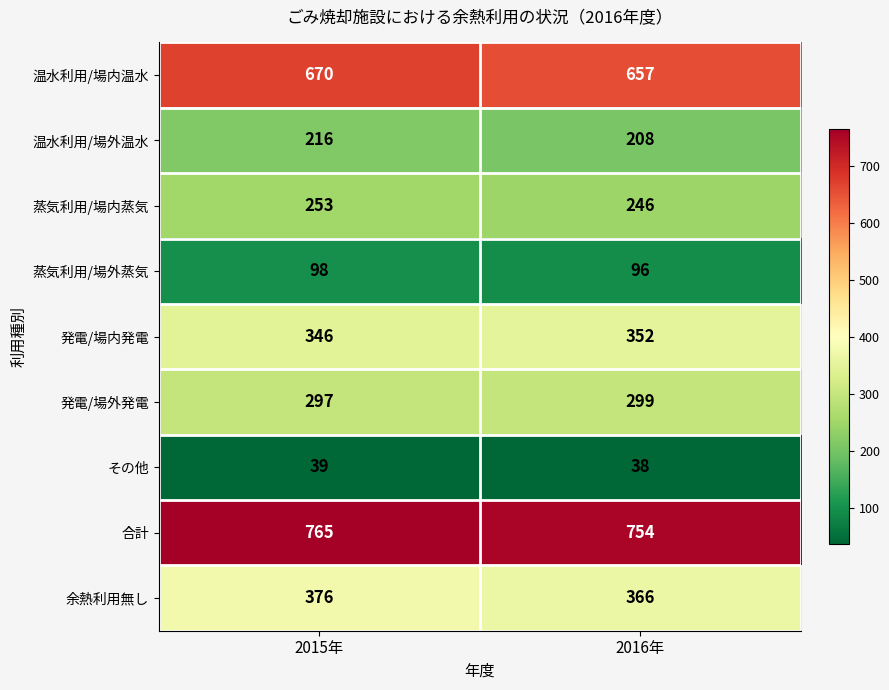

At which label is 蒸気利用/場内蒸気 closest to 249?

2016年